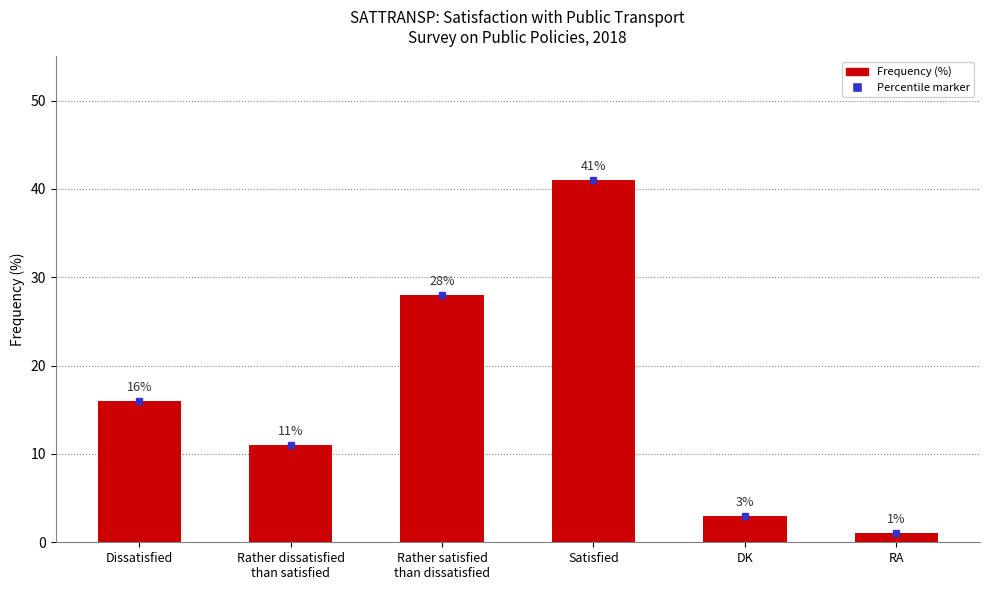

What position from the right is Dissatisfied?

6